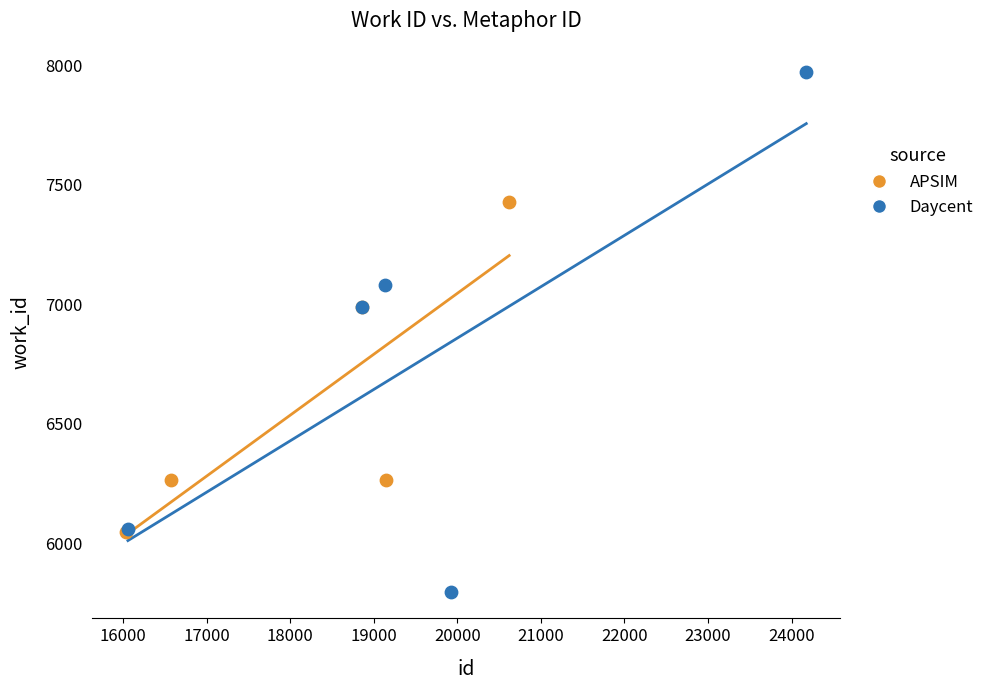

What are all the series names shown in the legend?

APSIM, Daycent